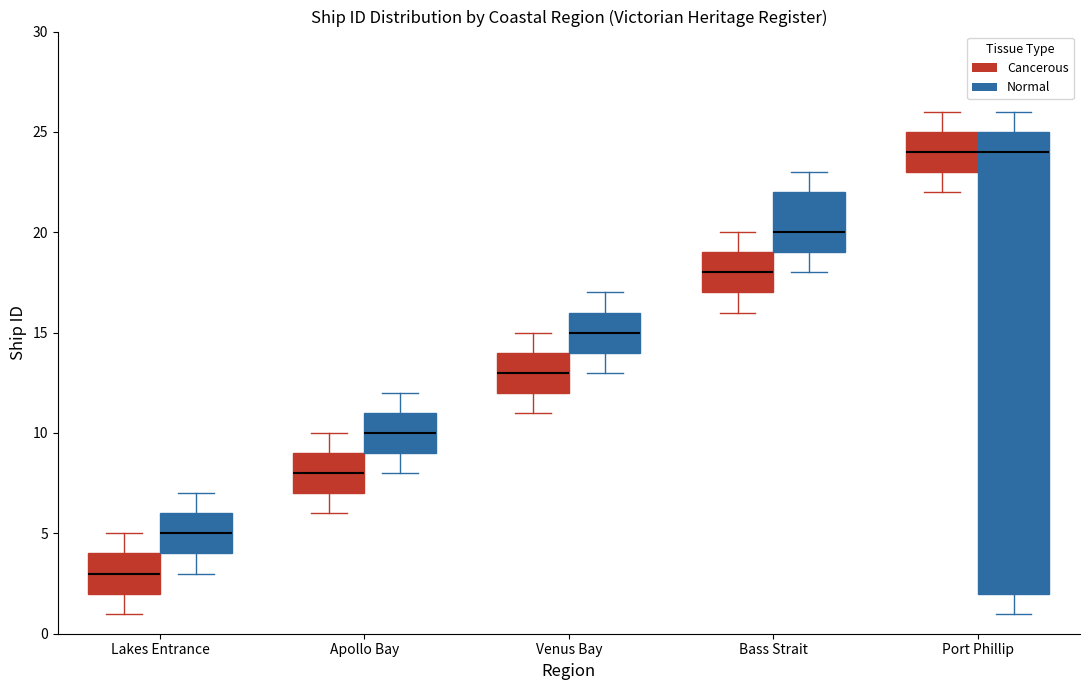

Reading left to right, read every box against the y-axis: the position of its median line, the range the box covers, and the ends of its whiskers. The values are not printed on the chart, so give them approximately, as read against the axis.

Lakes Entrance (Cancerous): median 3, box 2 to 4, whiskers 1 to 5
Lakes Entrance (Normal): median 5, box 4 to 6, whiskers 3 to 7
Apollo Bay (Cancerous): median 8, box 7 to 9, whiskers 6 to 10
Apollo Bay (Normal): median 10, box 9 to 11, whiskers 8 to 12
Venus Bay (Cancerous): median 13, box 12 to 14, whiskers 11 to 15
Venus Bay (Normal): median 15, box 14 to 16, whiskers 13 to 17
Bass Strait (Cancerous): median 18, box 17 to 19, whiskers 16 to 20
Bass Strait (Normal): median 20, box 19 to 22, whiskers 18 to 23
Port Phillip (Cancerous): median 24, box 23 to 25, whiskers 22 to 26
Port Phillip (Normal): median 24, box 2 to 25, whiskers 1 to 26